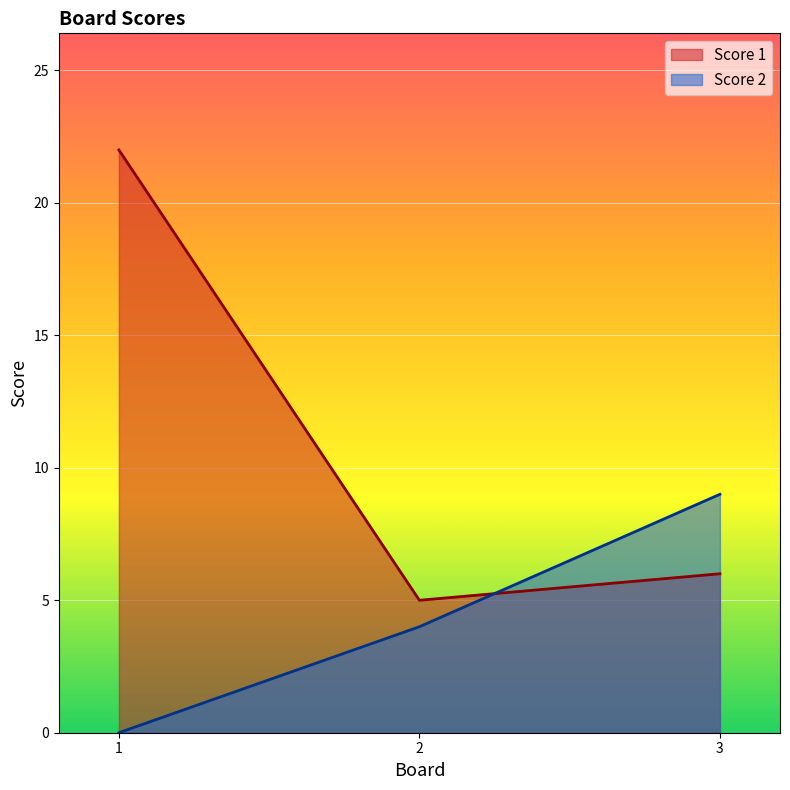

Where is Score 2 nearest to the value 4?

2